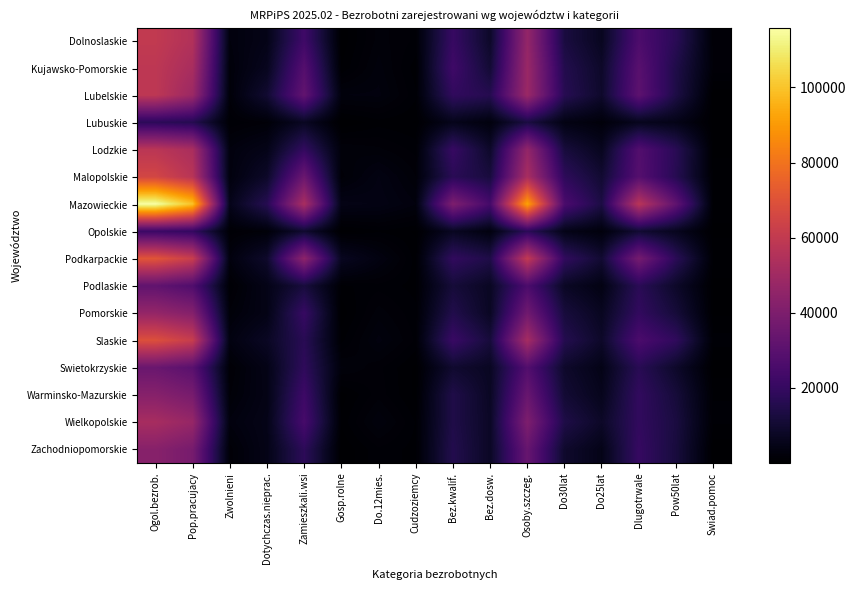

Which series changed the most between Dotychczas.nieprac. and Cudzoziemcy?

Mazowieckie